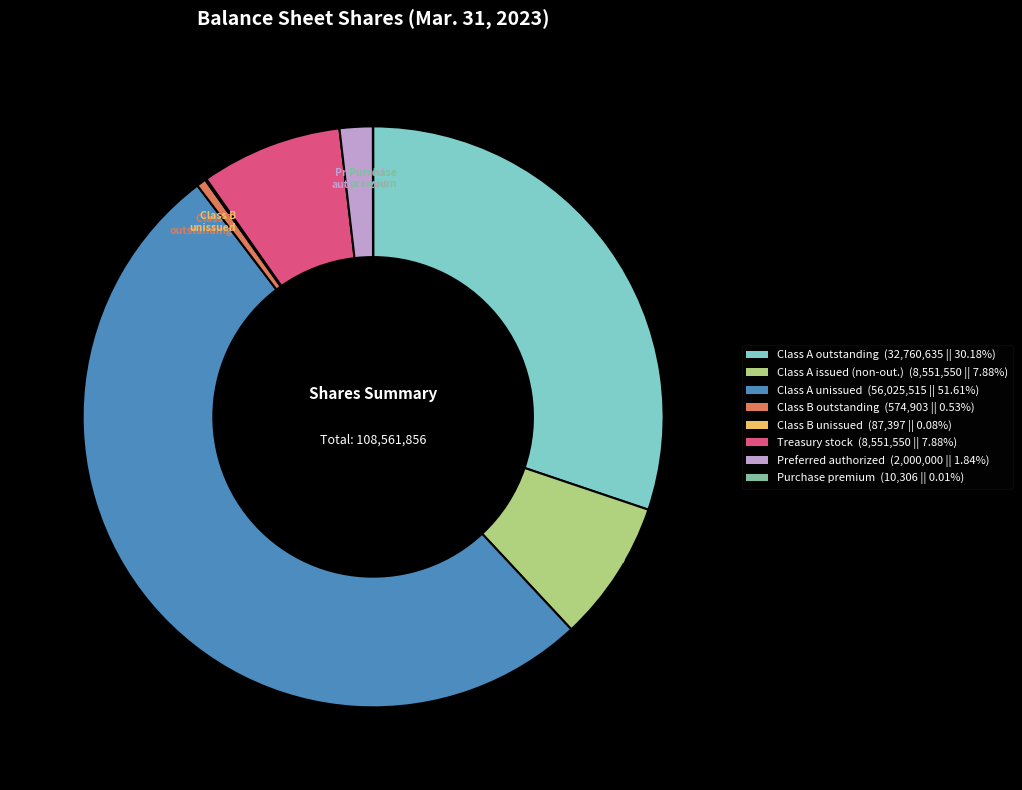

Is there any slice that represents more than half of the pie?

Yes